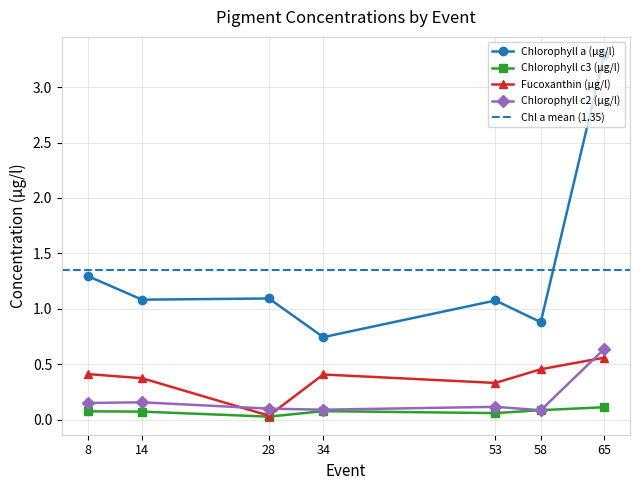

Which series has the largest total across all categories?

Chlorophyll a (µg/l)